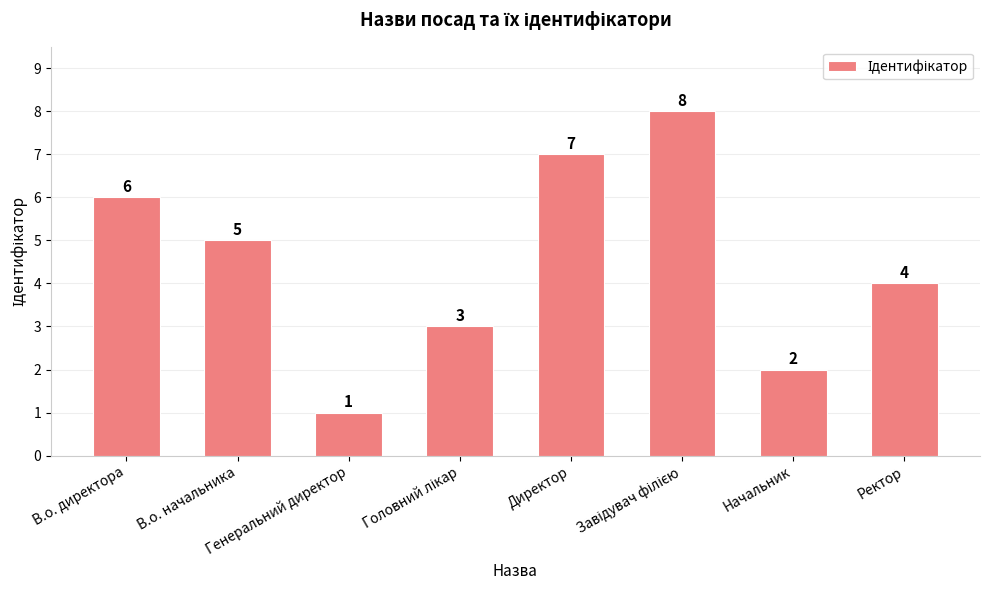

What is the maximum value shown in the chart?

8